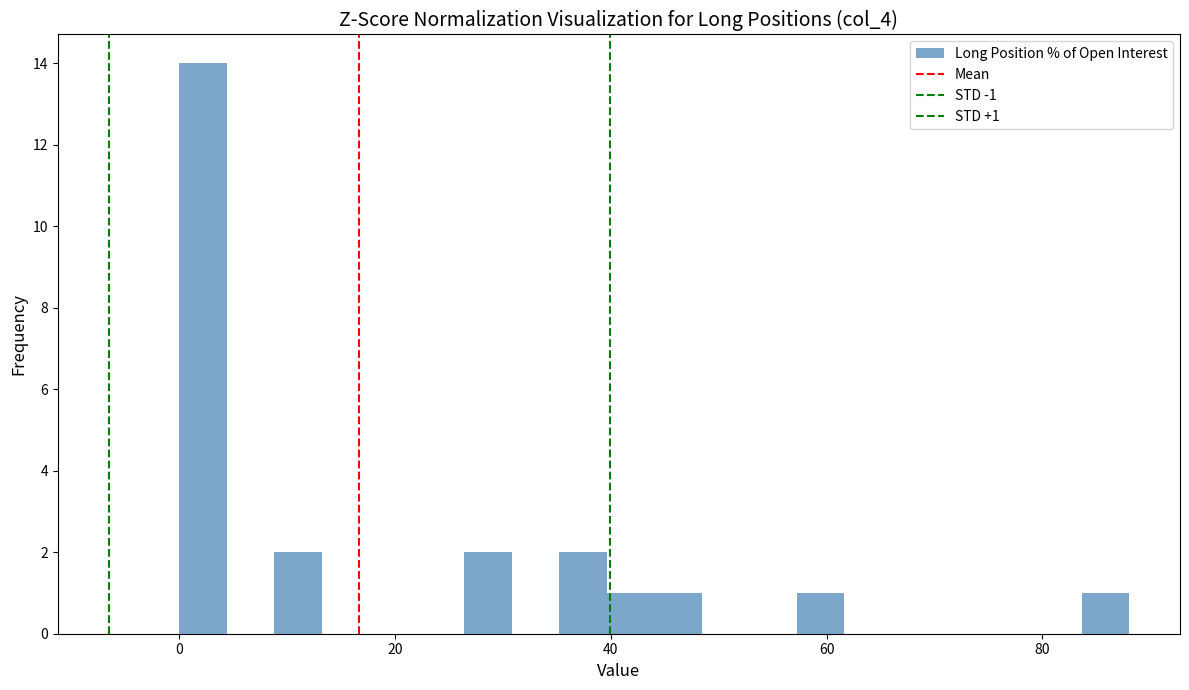

Around what value on the x-axis is the tallest bar? Give the approximate position of its centre, as read against the axis.

2